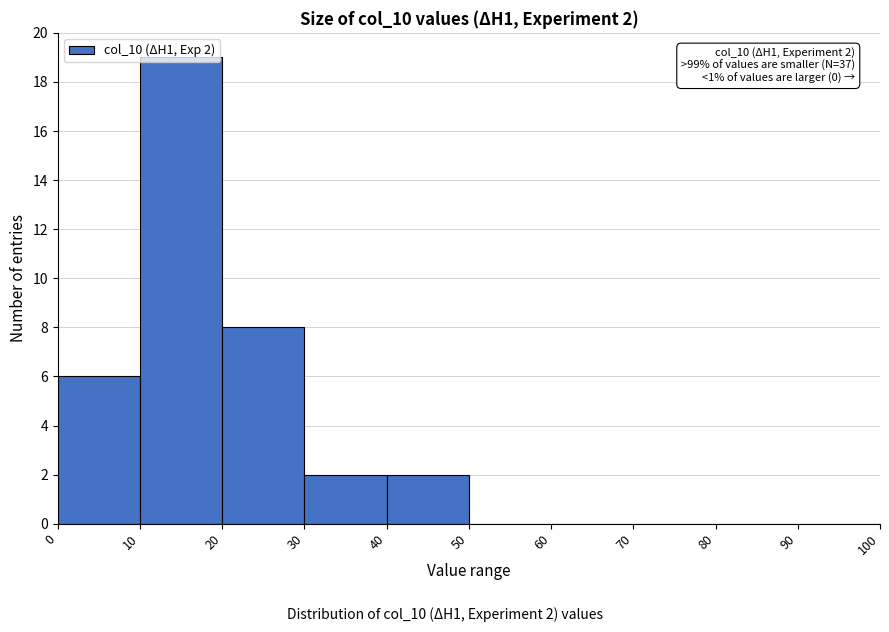

Over which range of the x-axis is the bar tallest?

10 to 20